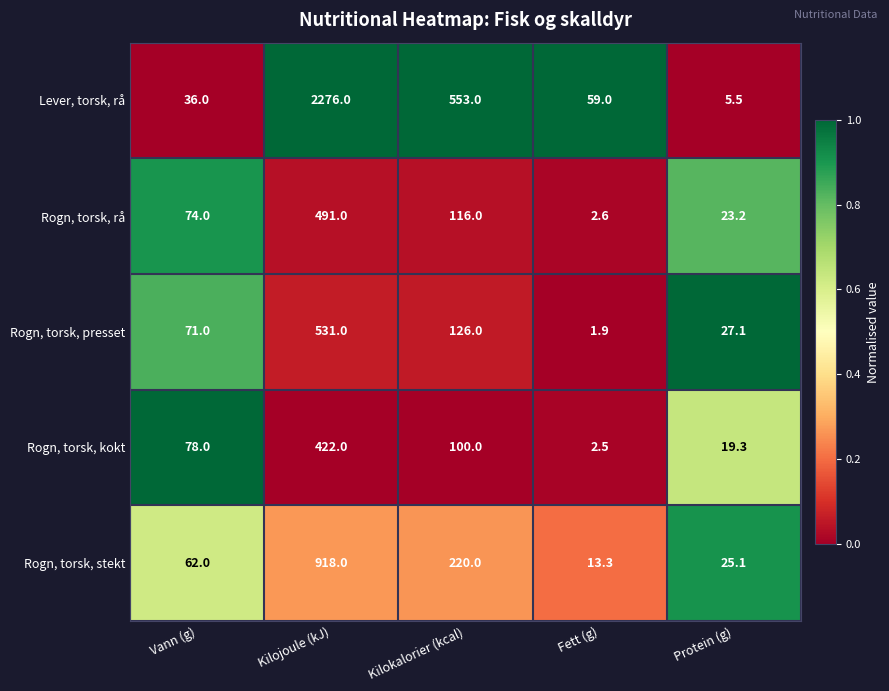

Which category has the highest value across all series?

Kilojoule (kJ)